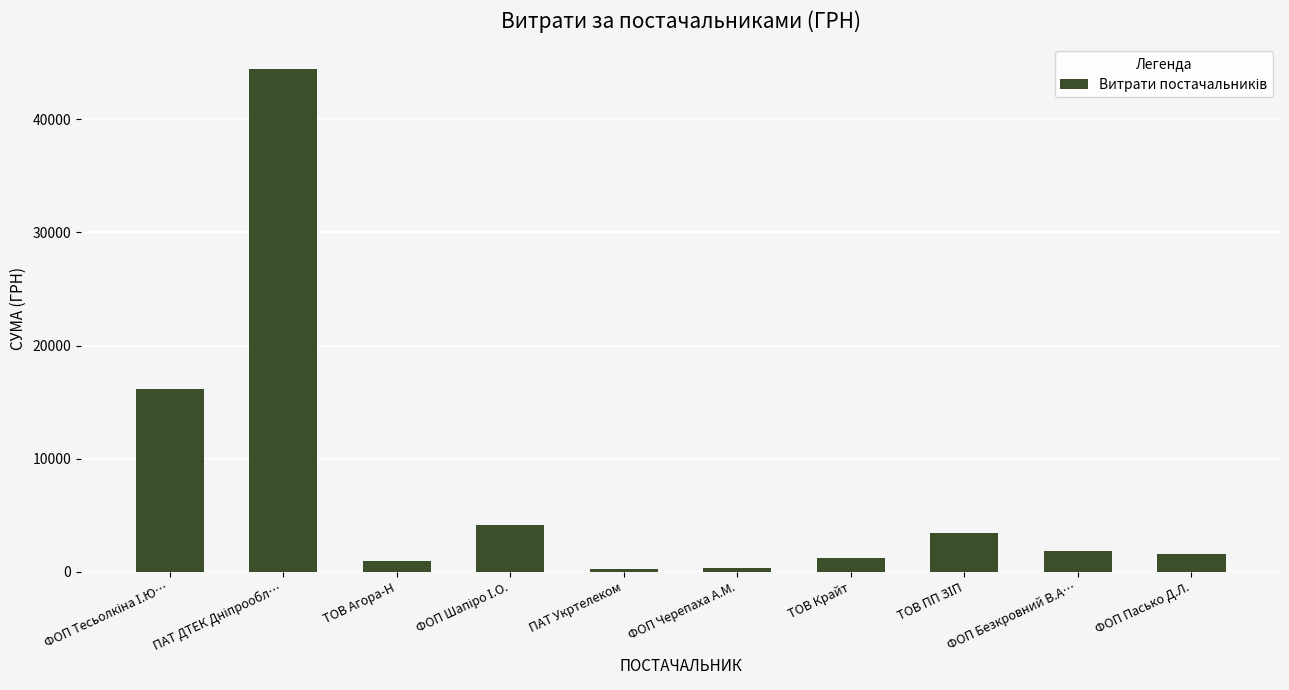

What is the label of the 1st bar from the right?

ФОП Пасько Д.Л.